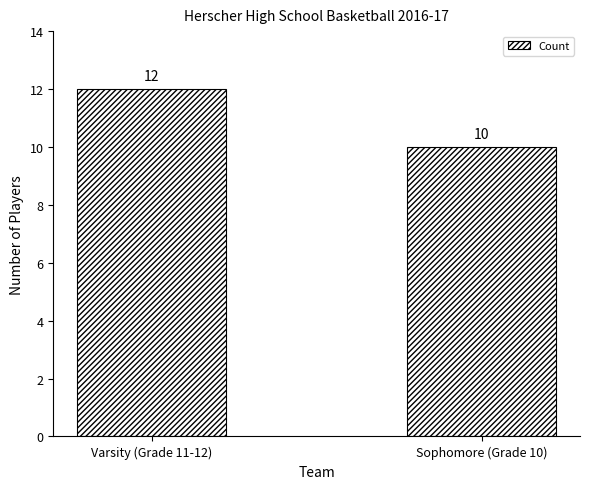

Does the chart contain stacked bars?

No